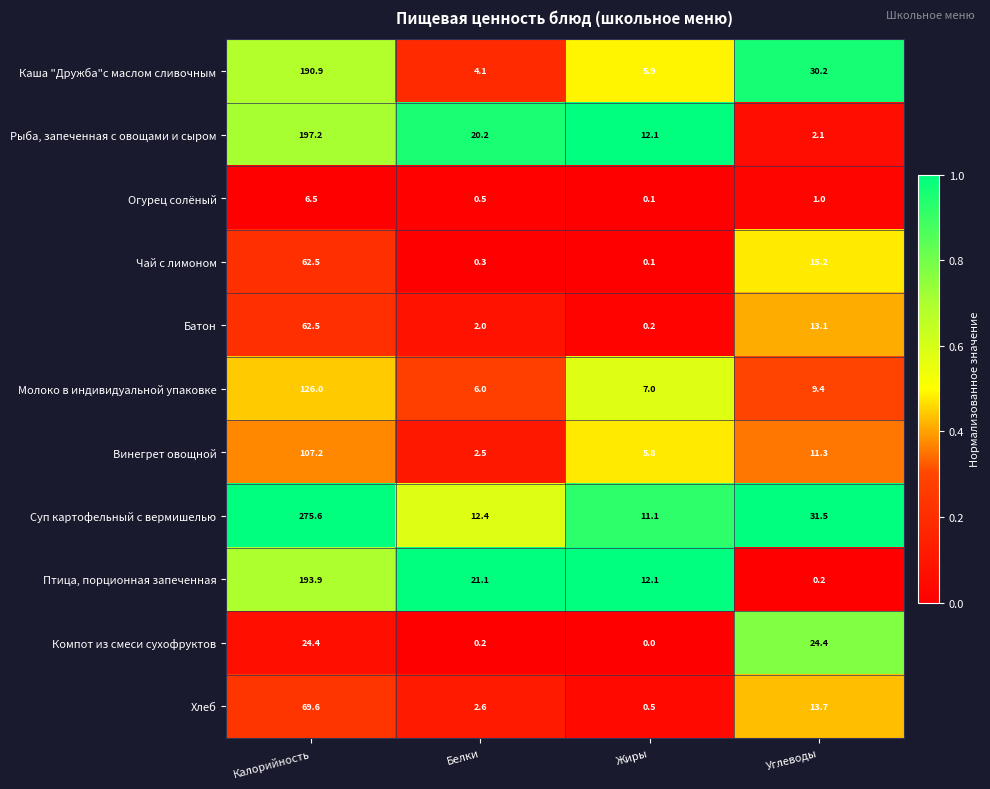

What is the difference between the highest and lowest values at Жиры?

12.1